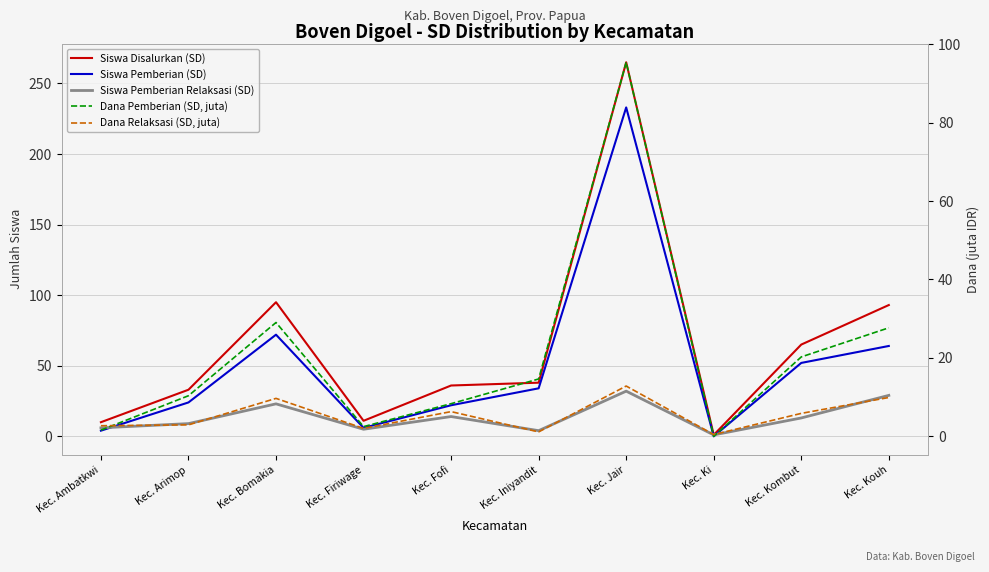

What is the minimum value for Dana Relaksasi (SD, juta)?

0.5